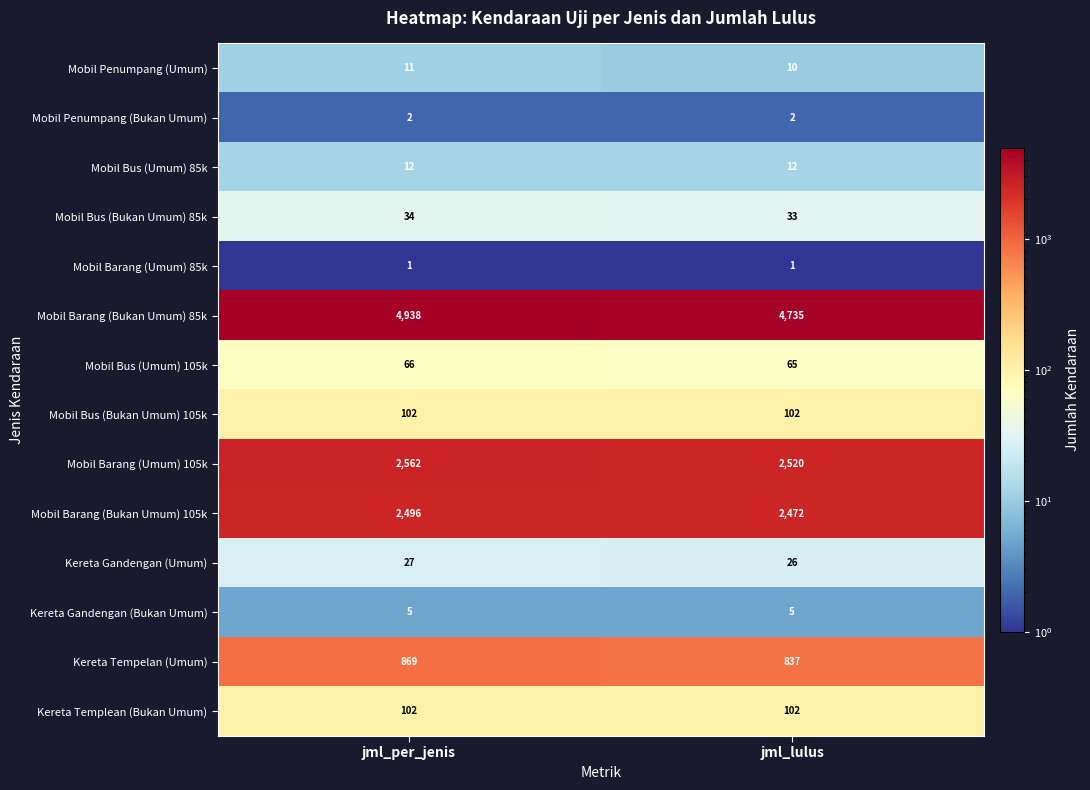

Reading left to right, transcribe all the data shown in this chart.

Mobil Penumpang (Umum): 11	10
Mobil Penumpang (Bukan Umum): 2	2
Mobil Bus (Umum) 85k: 12	12
Mobil Bus (Bukan Umum) 85k: 34	33
Mobil Barang (Umum) 85k: 1	1
Mobil Barang (Bukan Umum) 85k: 4938	4735
Mobil Bus (Umum) 105k: 66	65
Mobil Bus (Bukan Umum) 105k: 102	102
Mobil Barang (Umum) 105k: 2562	2520
Mobil Barang (Bukan Umum) 105k: 2496	2472
Kereta Gandengan (Umum): 27	26
Kereta Gandengan (Bukan Umum): 5	5
Kereta Tempelan (Umum): 869	837
Kereta Templean (Bukan Umum): 102	102